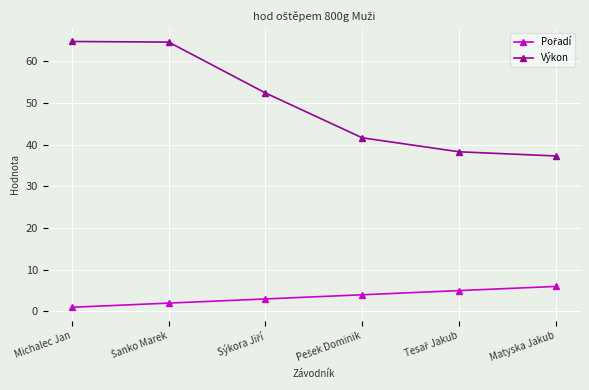

At which label does Výkon first exceed 52?

Michalec Jan